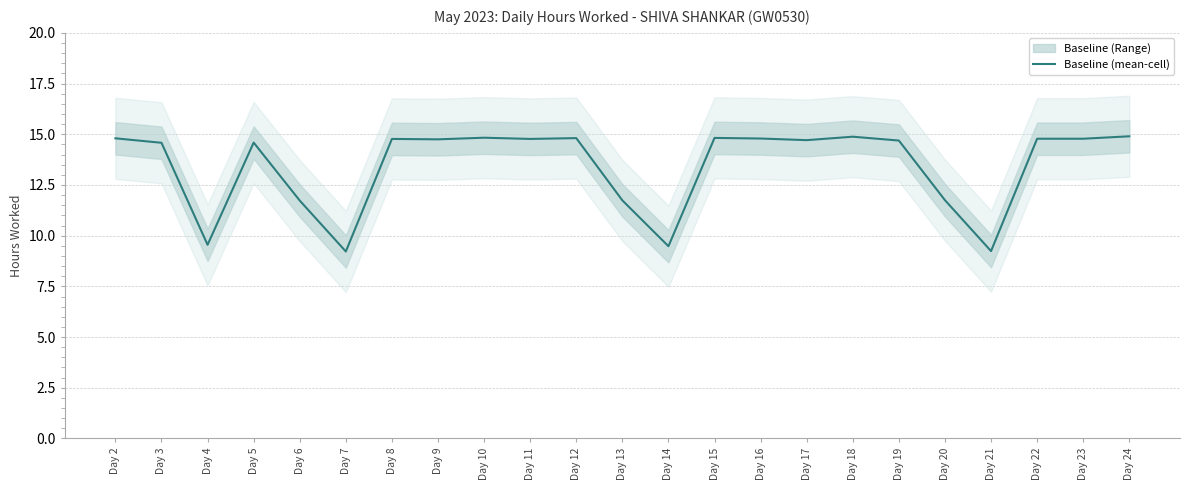

List the labels in order of value, smallest first.

Day 7, Day 21, Day 14, Day 4, Day 6, Day 13, Day 20, Day 3, Day 5, Day 19, Day 17, Day 9, Day 8, Day 11, Day 22, Day 23, Day 16, Day 2, Day 12, Day 15, Day 10, Day 18, Day 24